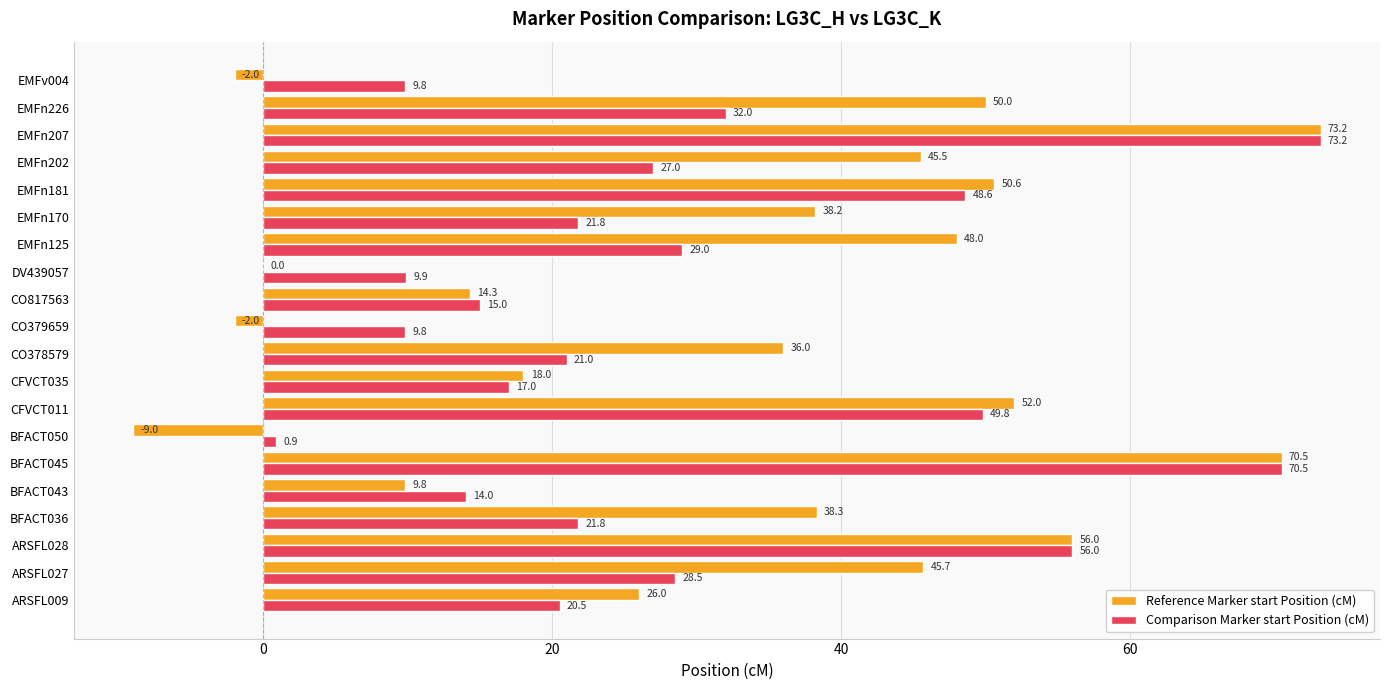

Is the value of Comparison Marker start Position (cM) at EMFn125 greater than the value of Reference Marker start Position (cM) at CO378579?

No